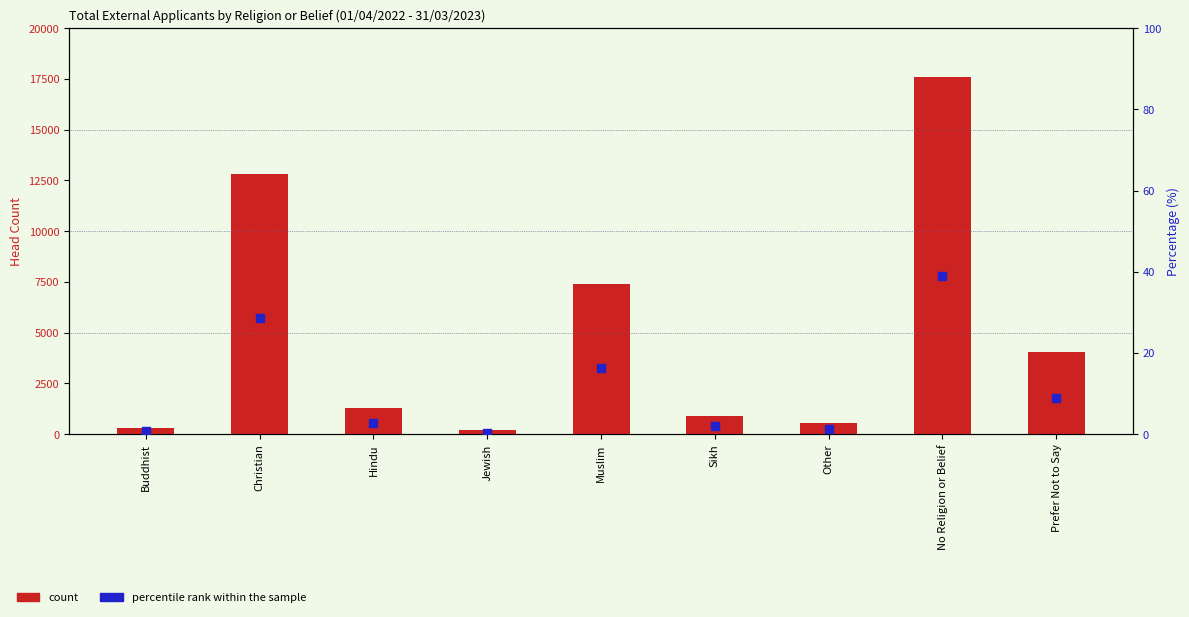

Which series contains the lowest Y value?

percentile rank within the sample